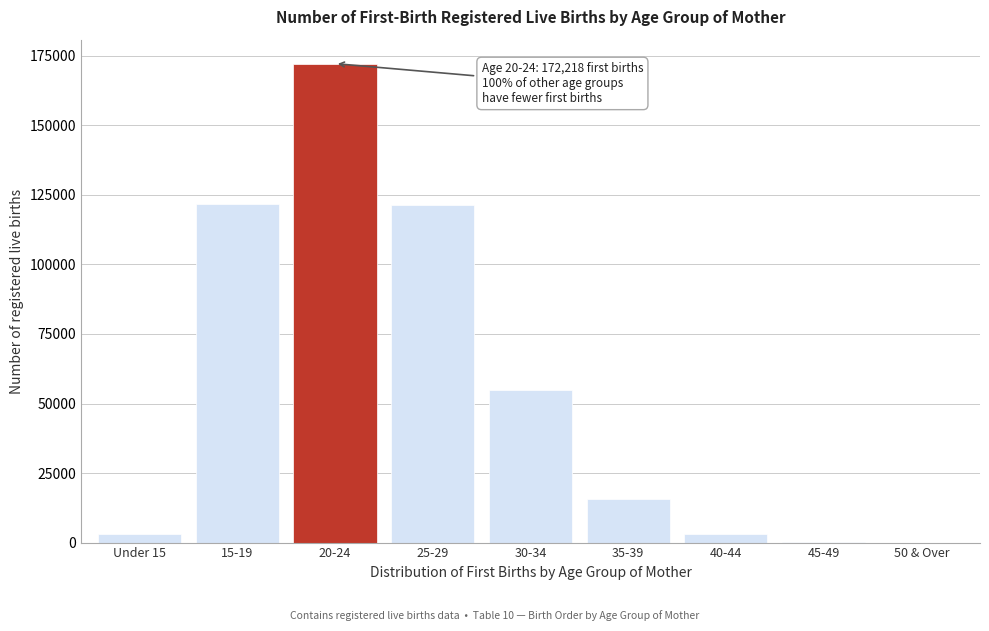

The value at 30-34 is 31968. True or false?

False